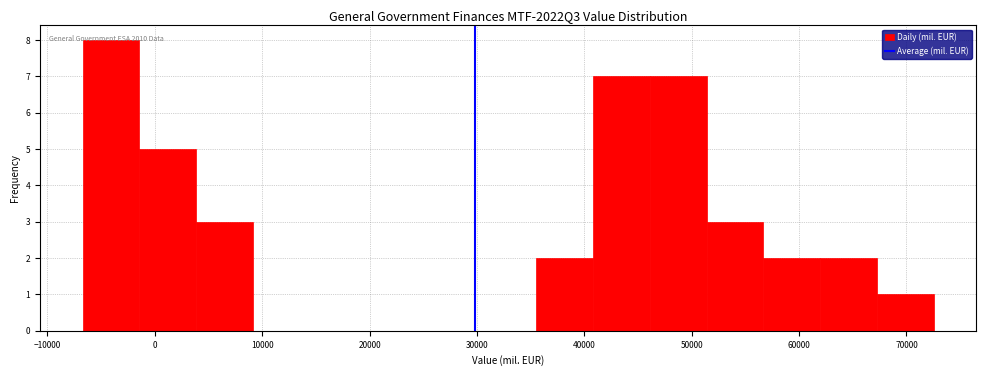

Over which range of the x-axis is the bar tallest?

-7000 to -1000